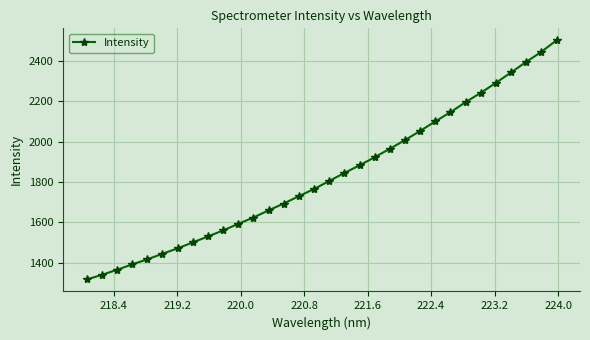

How many lines are shown in the chart?

1